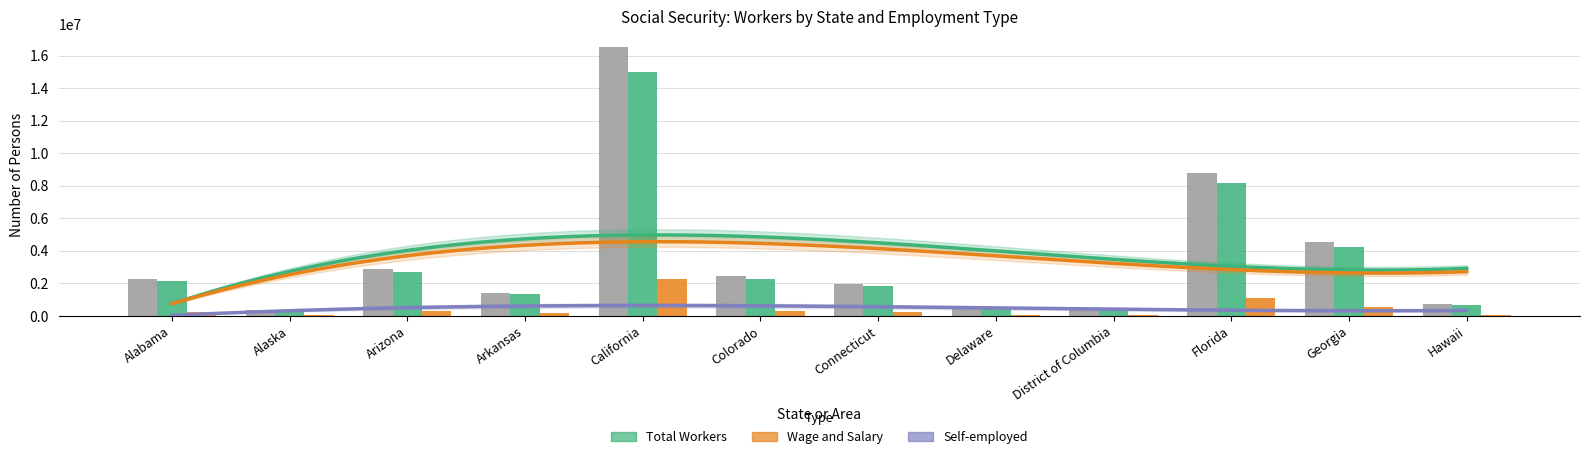

What is the difference between the Total Workers (thousands) values at Arkansas and Alabama?

848746